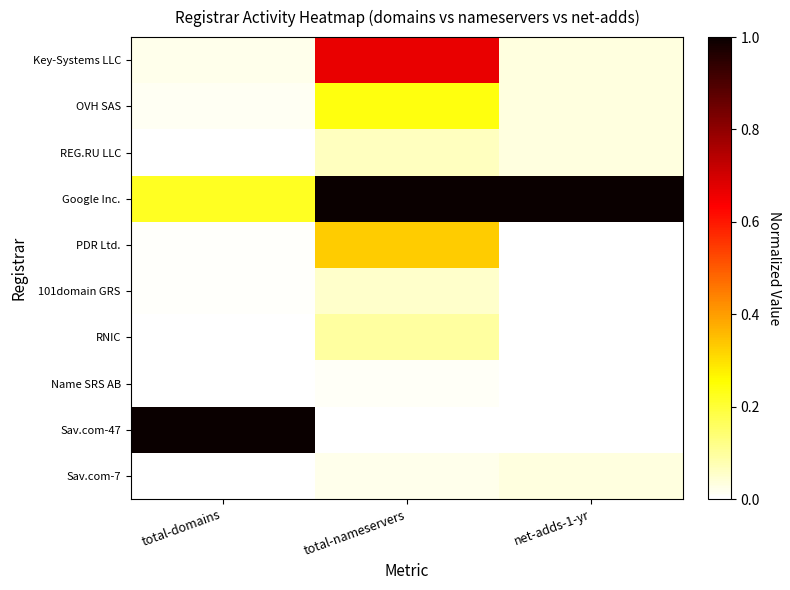

At how many categories does at least one series exceed 0?

3